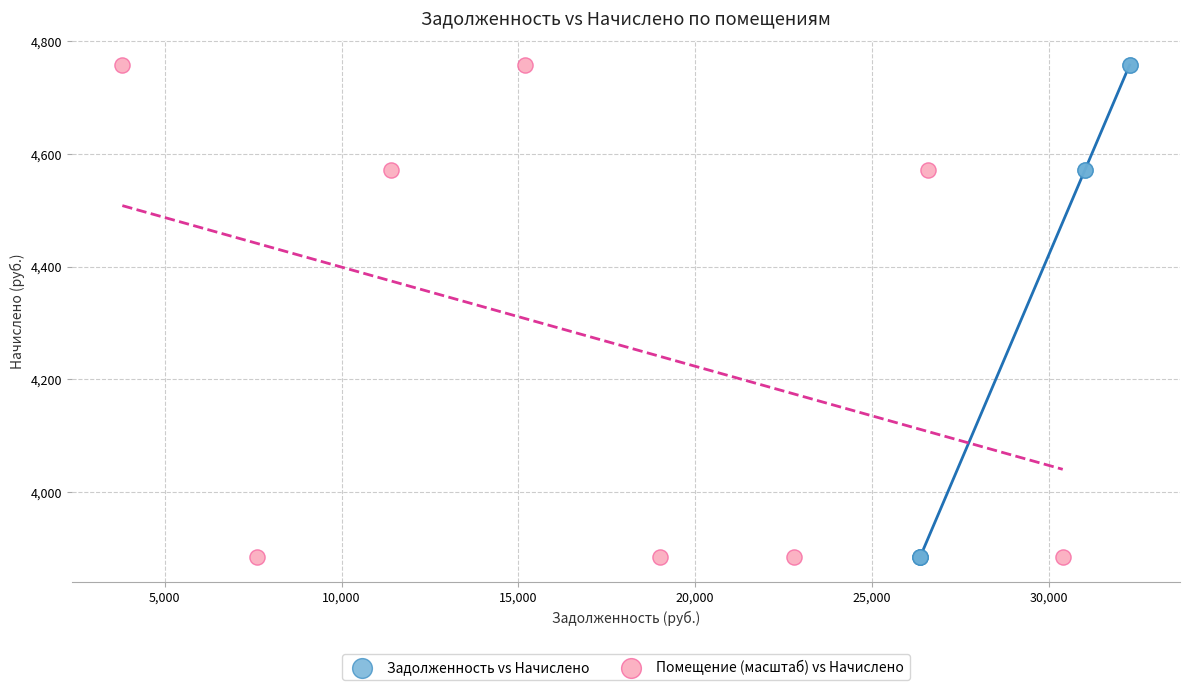

What are all the series names shown in the legend?

Задолженность vs Начислено, Помещение (масштаб) vs Начислено